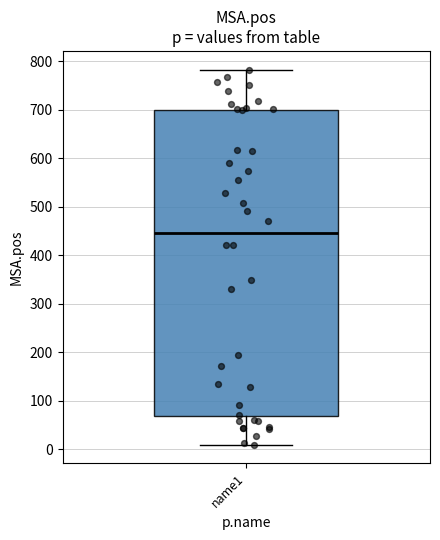

Transcribe this box plot: give where the median line is, the range the box spans, and where the two whiskers end, as read against the y-axis. The values are not printed on the chart, so give them approximately, as read against the axis.

median 450, box 70 to 700, whiskers 10 to 780